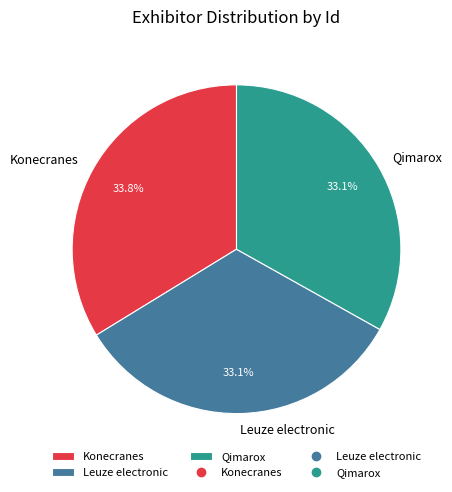

To the nearest percent, what is the average slice percentage?

33%